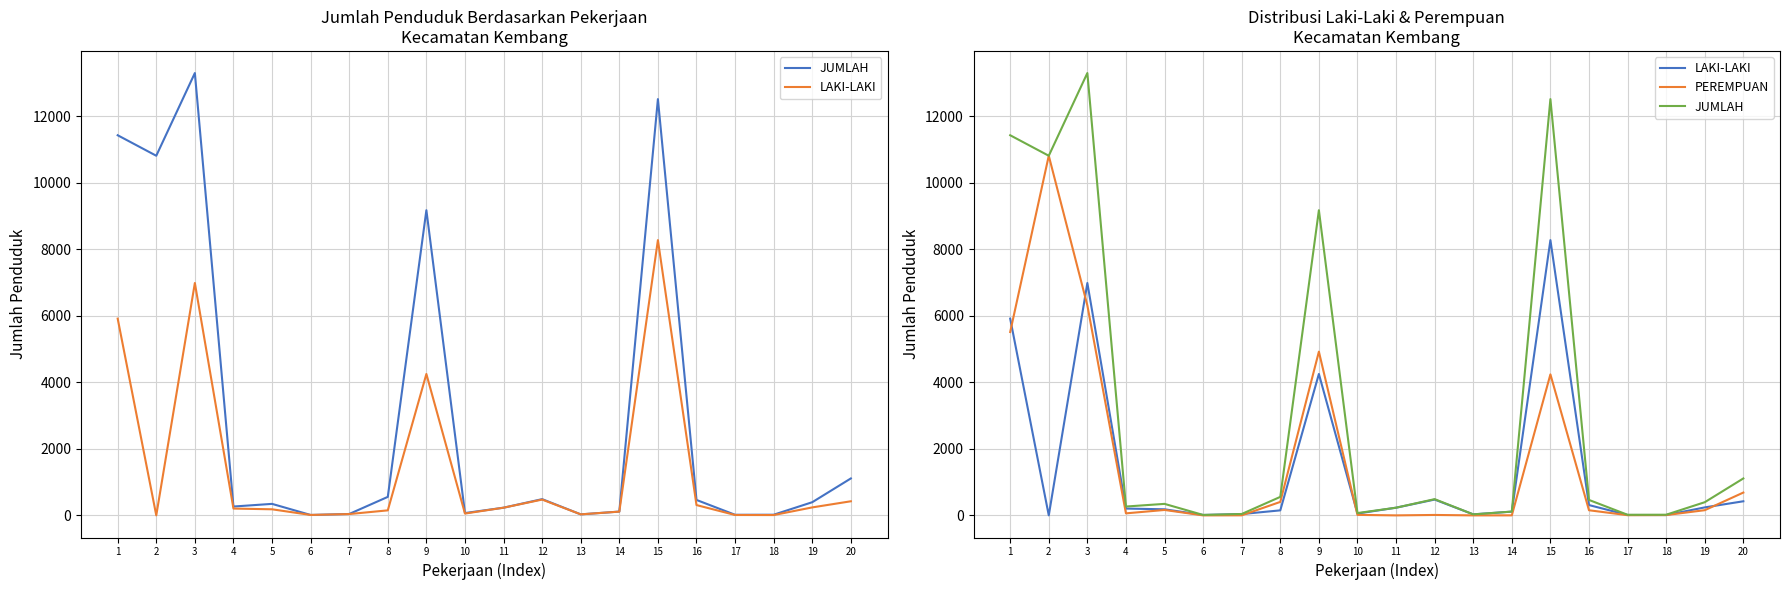

At which category does PEREMPUAN reach its first local peak?

2